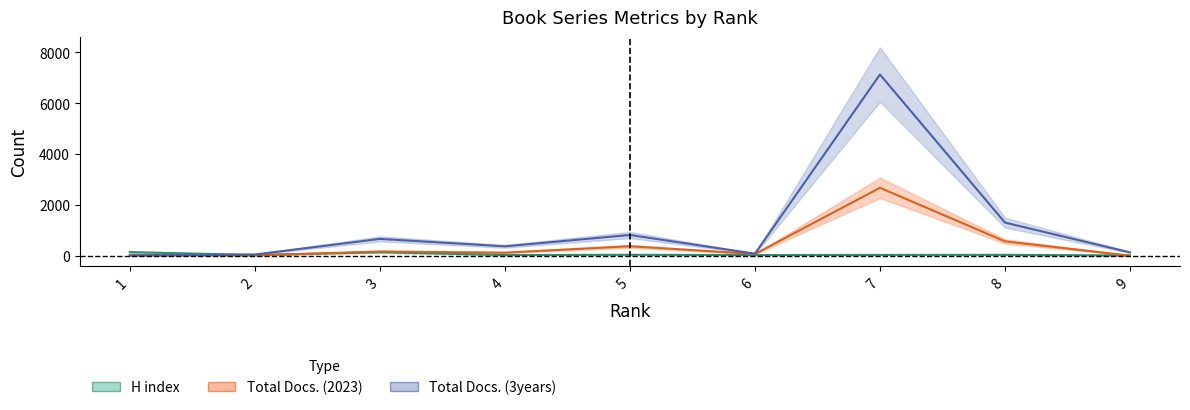

Reading left to right, transcribe all the data shown in this chart.

H index: 1=139	2=27	3=133	4=24	5=34	6=23	7=30	8=32	9=8
Total Docs. (2023): 1=29	2=8	3=164	4=118	5=370	6=65	7=2670	8=562	9=0
Total Docs. (3years): 1=1	2=44	3=659	4=367	5=813	6=77	7=7128	8=1300	9=128